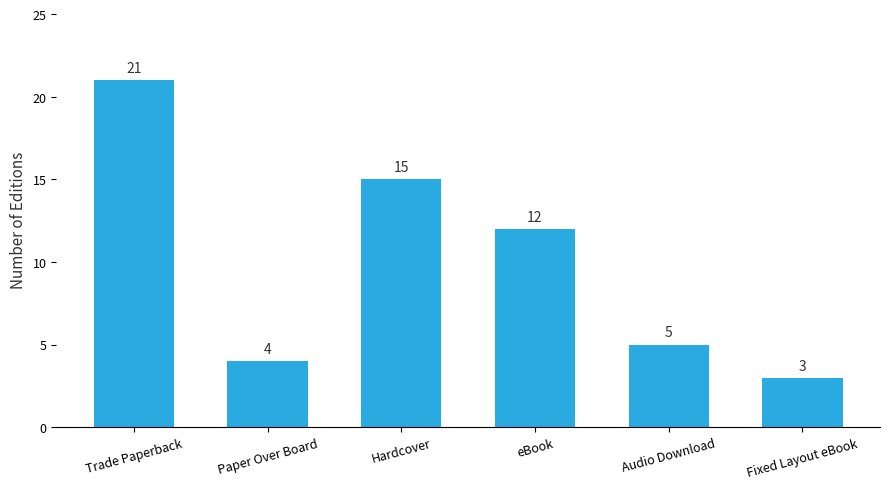

Which has a higher value, Audio Download or Trade Paperback?

Trade Paperback